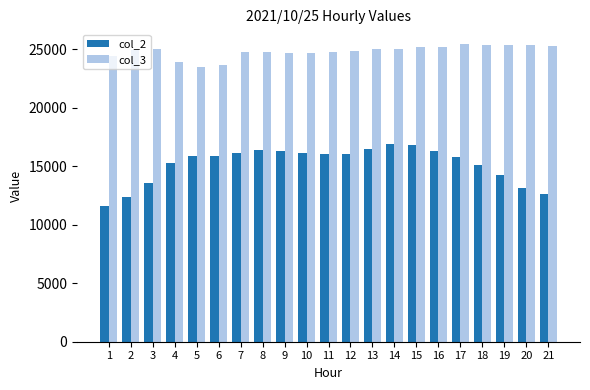

Rank the series by their average value, from lowest to highest.

col_2, col_3